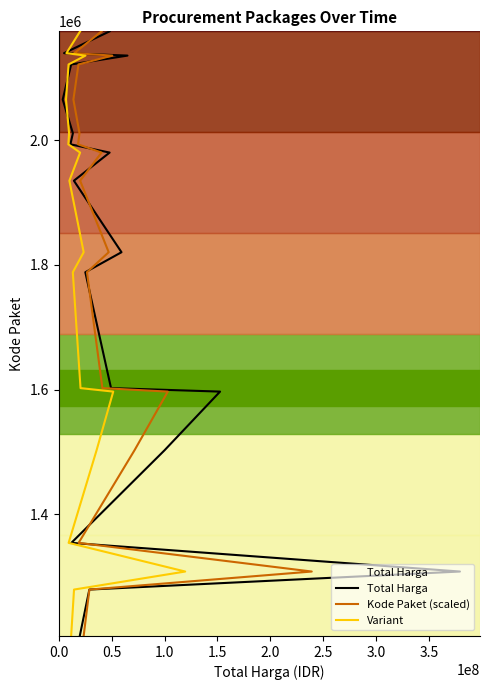

True or false: Kode Paket (scaled) and Variant cross at least once.

False